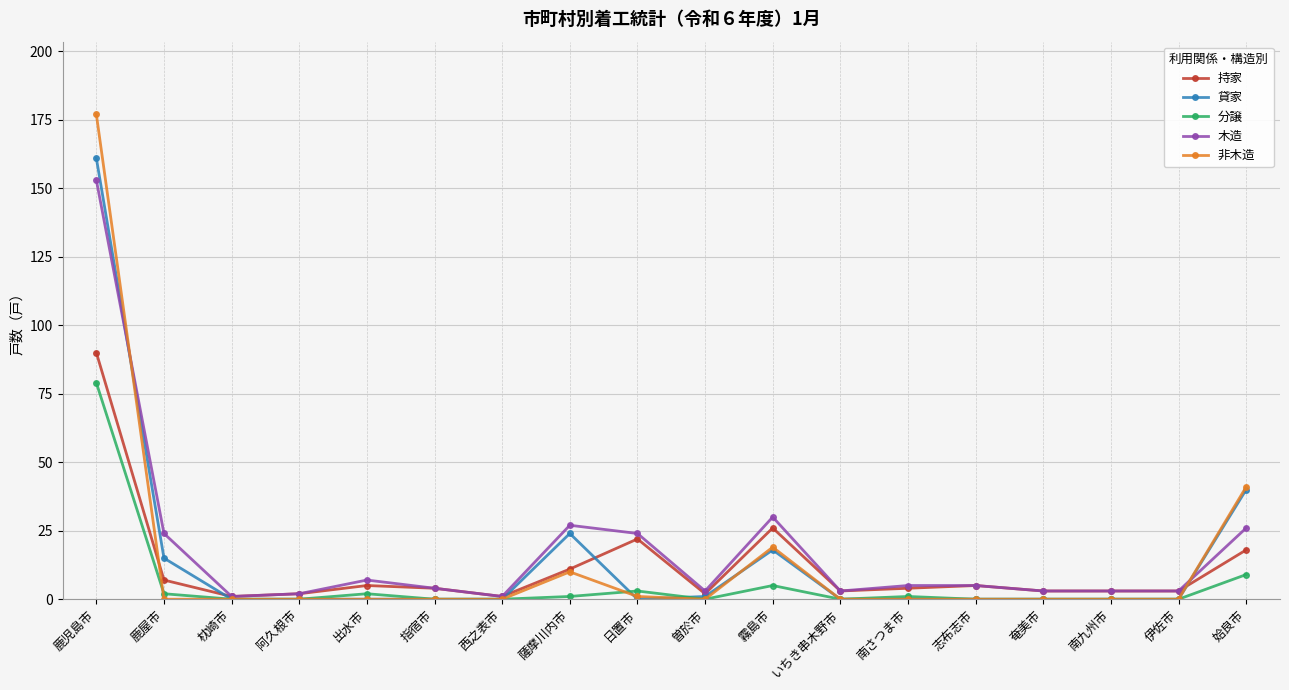

What is the sum of all 分譲 values?

102